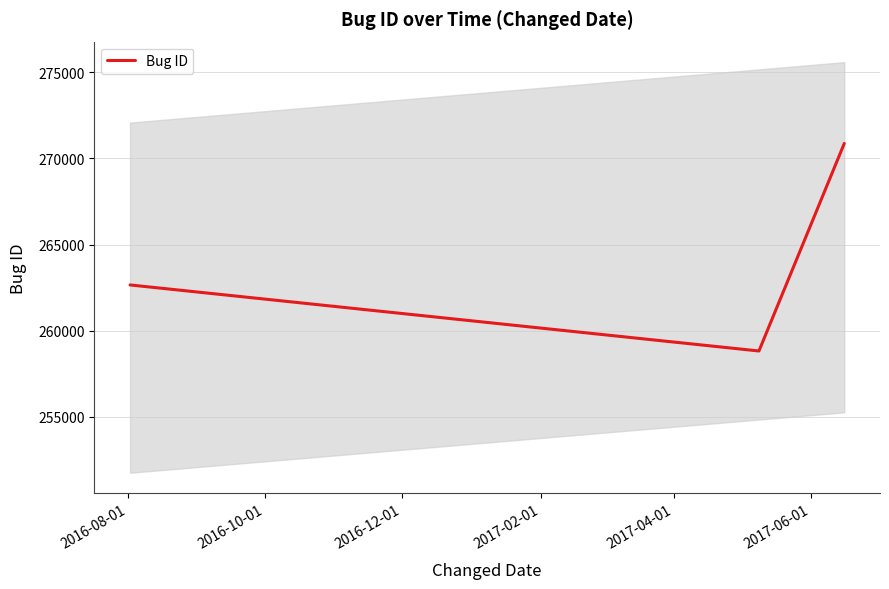

How many values exceed 262653?

1